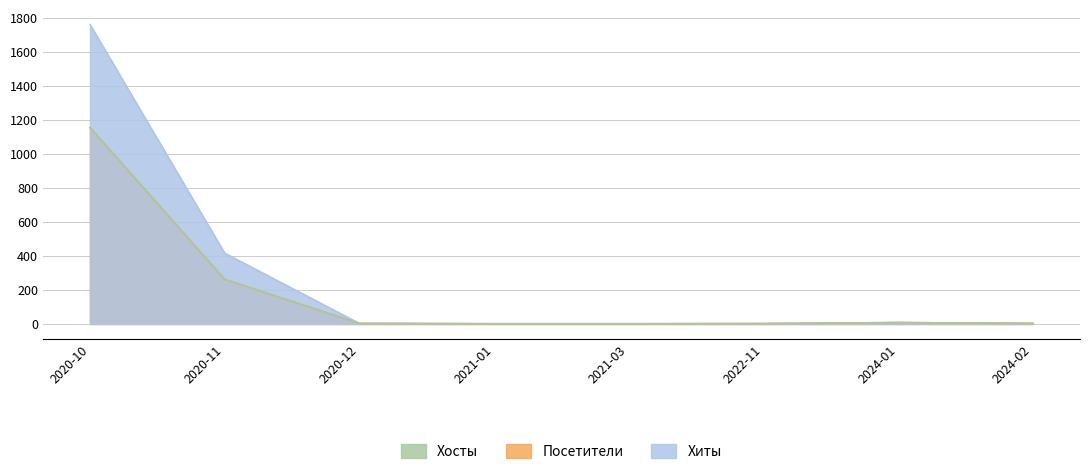

At which category does Посетители reach its first local peak?

2021-03